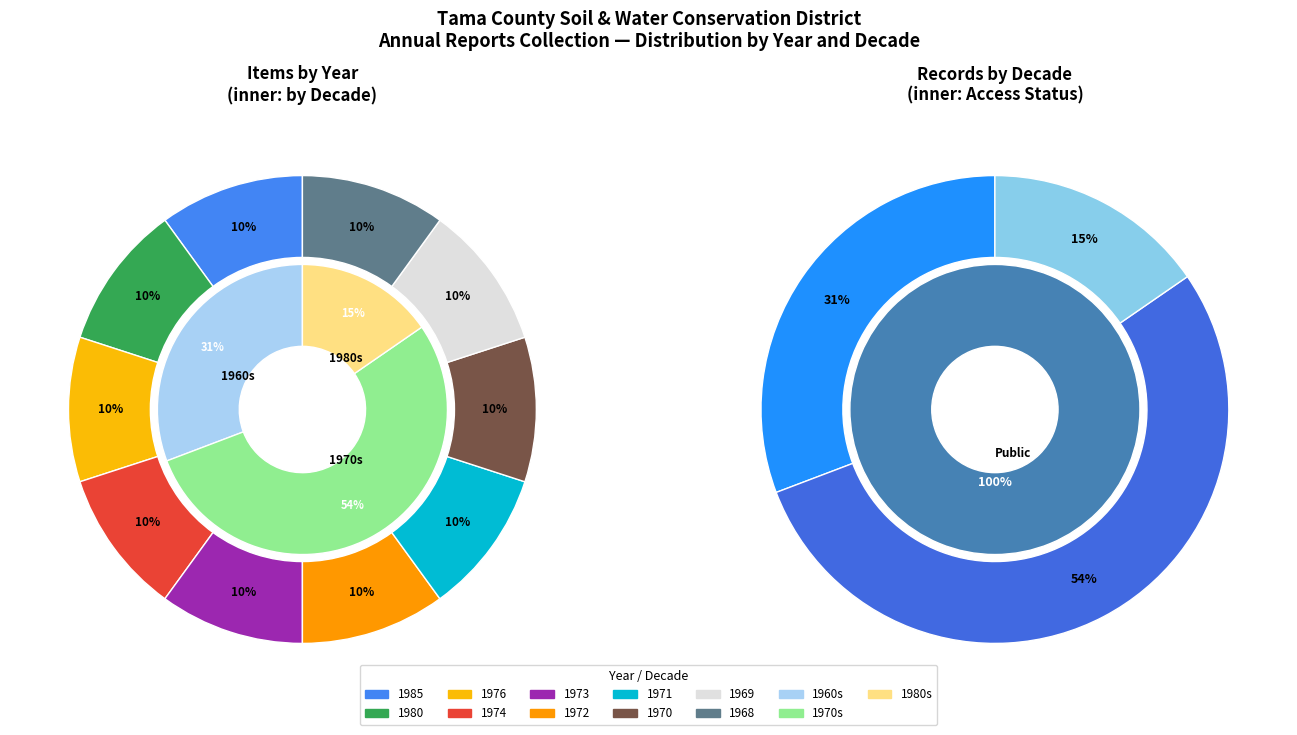

What is the largest slice in the pie chart?

1985